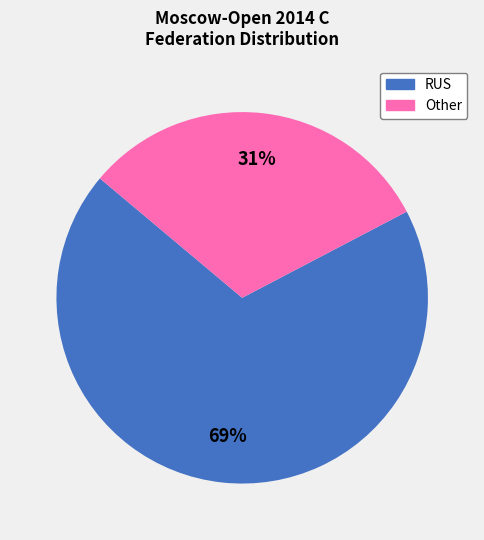

Combined, do RUS and Other account for over 50%?

Yes